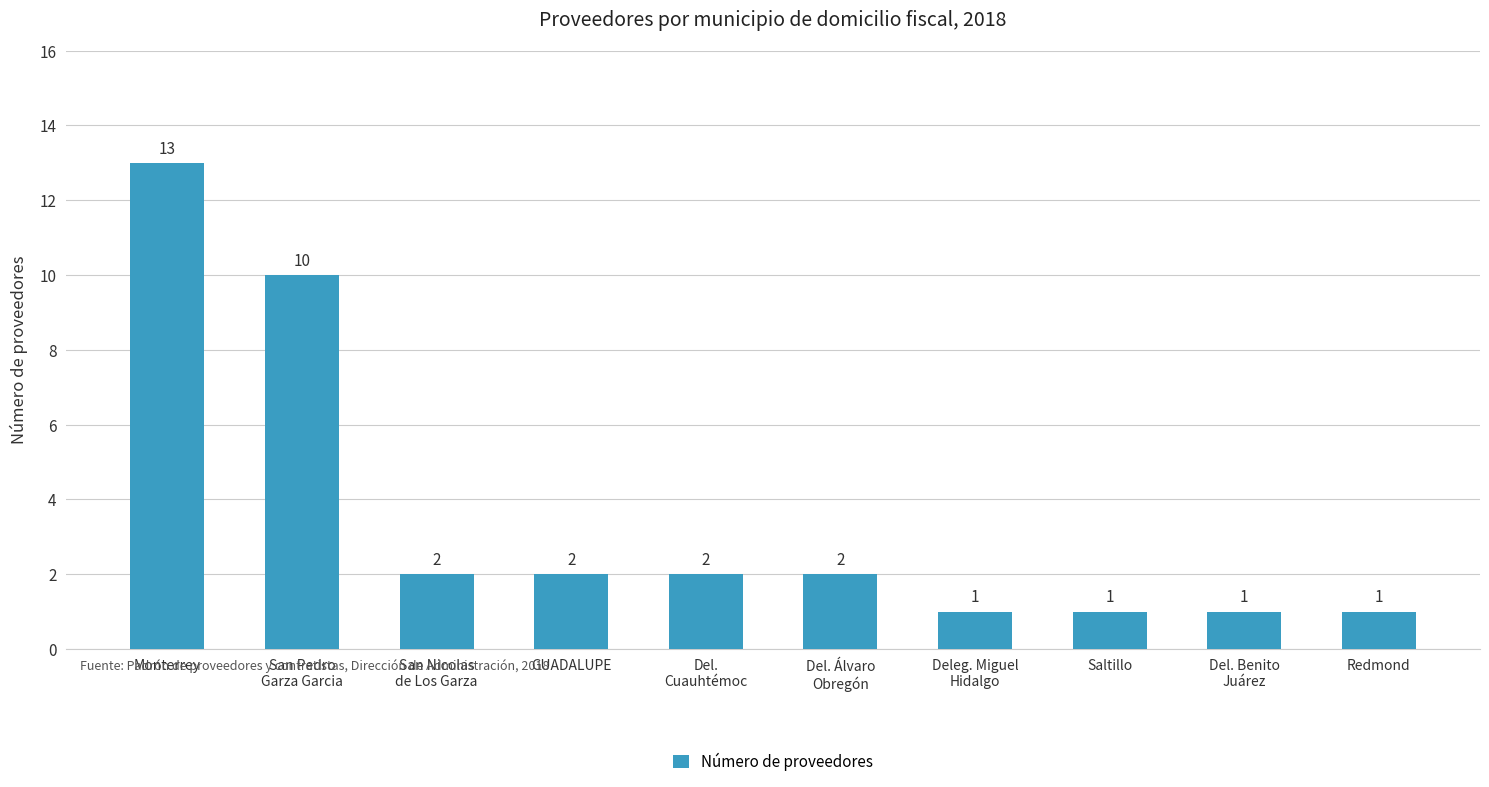

How many distinct data groups are displayed?

1